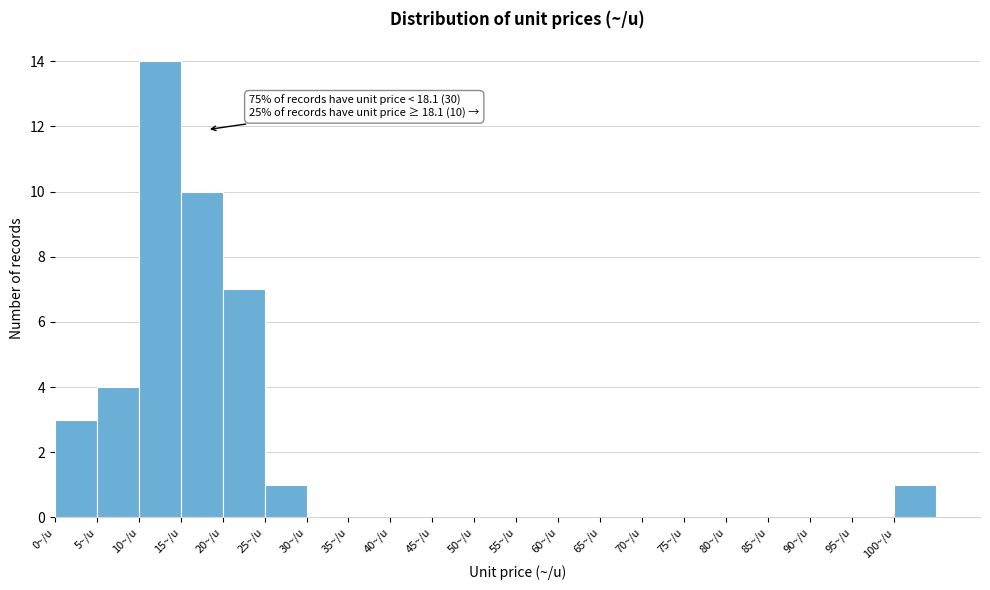

Which range on the x-axis has the tallest bar?

10 to 15